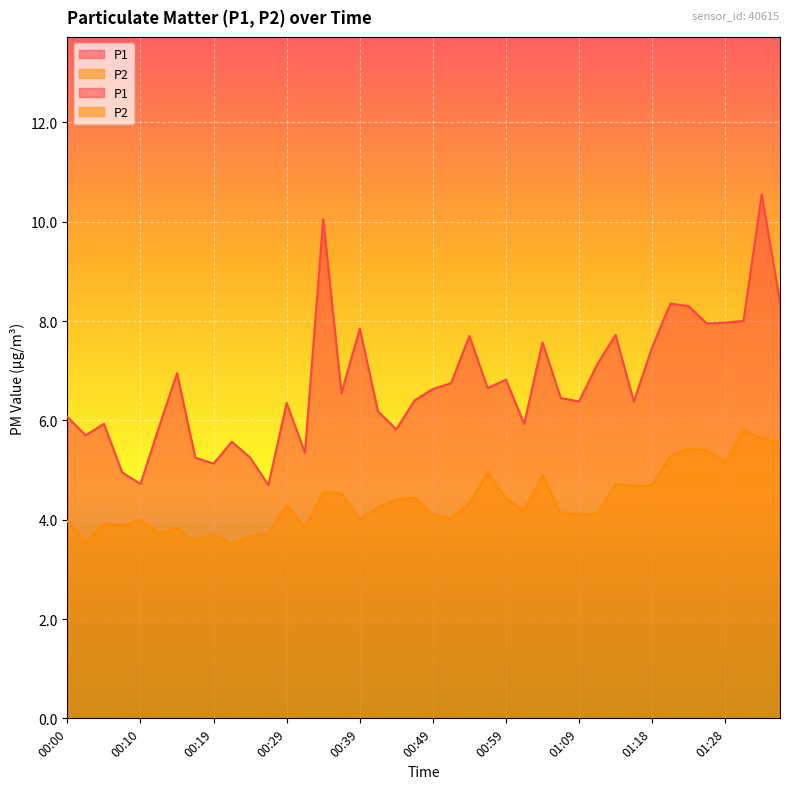

In P1, how many points are higher than both neighbors (excluding endpoints)?

12